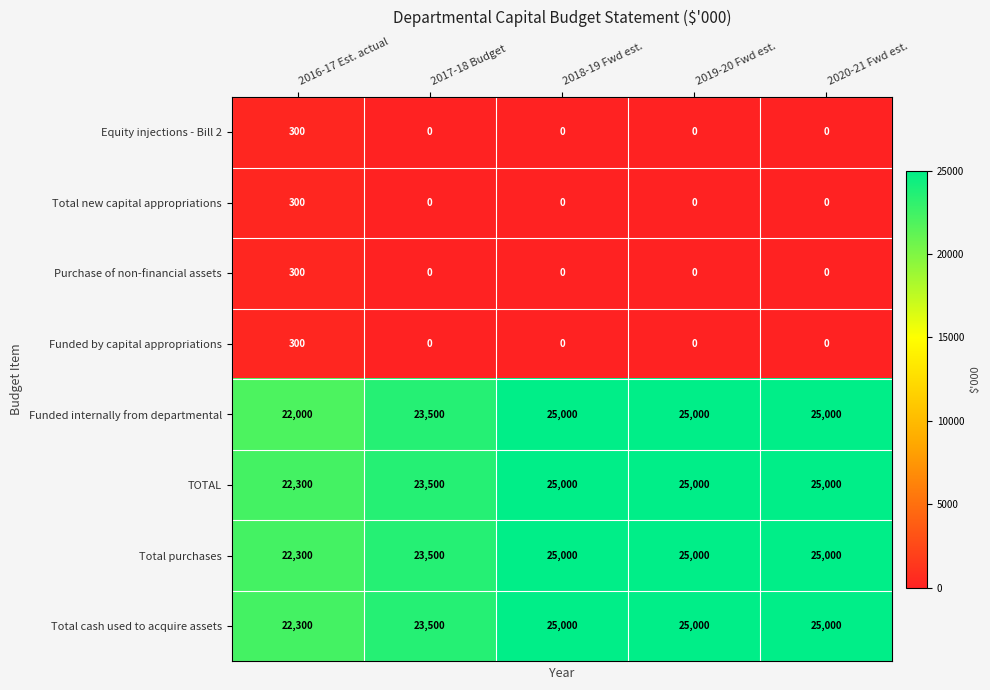

How many series are shown in this chart?

8